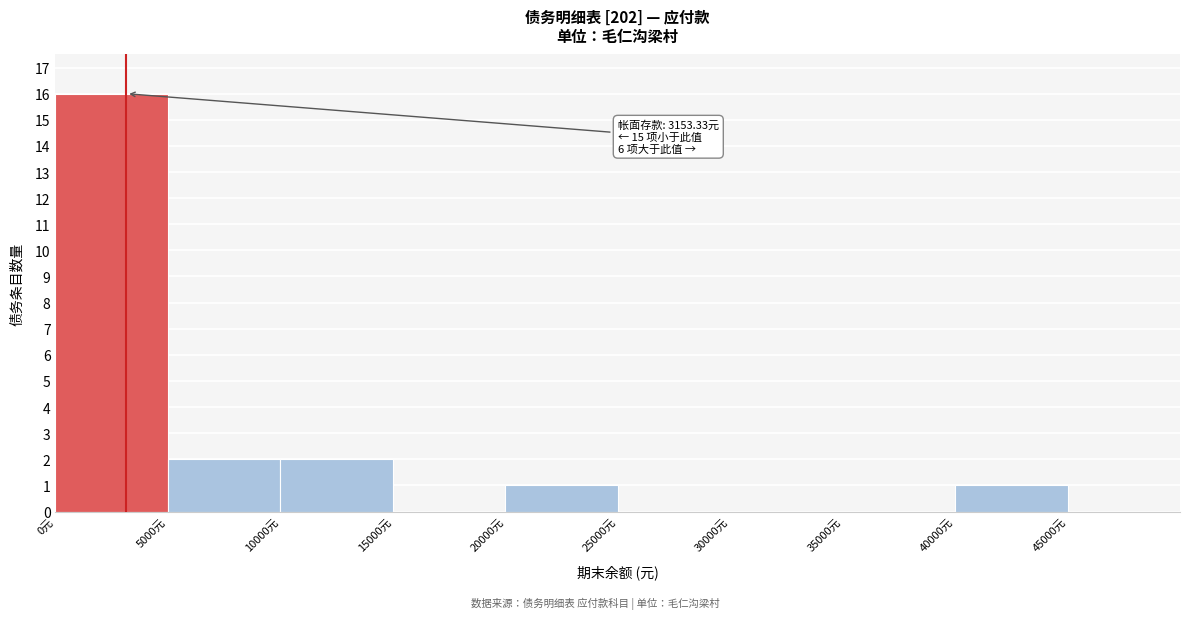

Over which range of the x-axis is the bar tallest?

0 to 5000